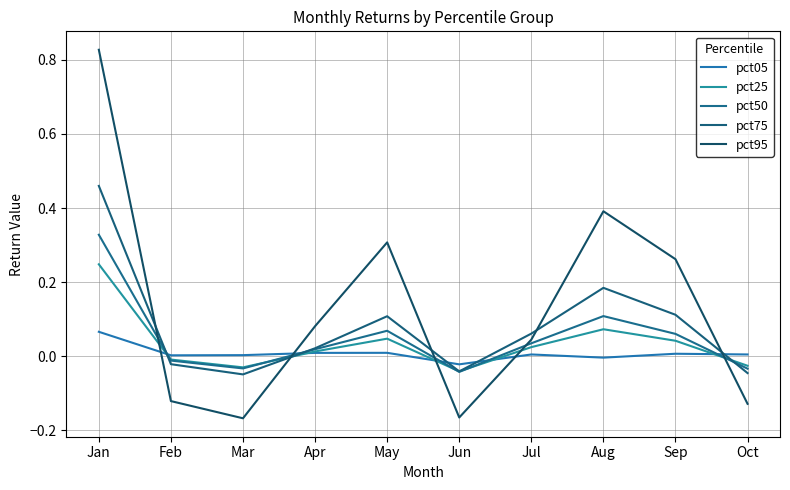

What is the maximum value for pct05?

0.1